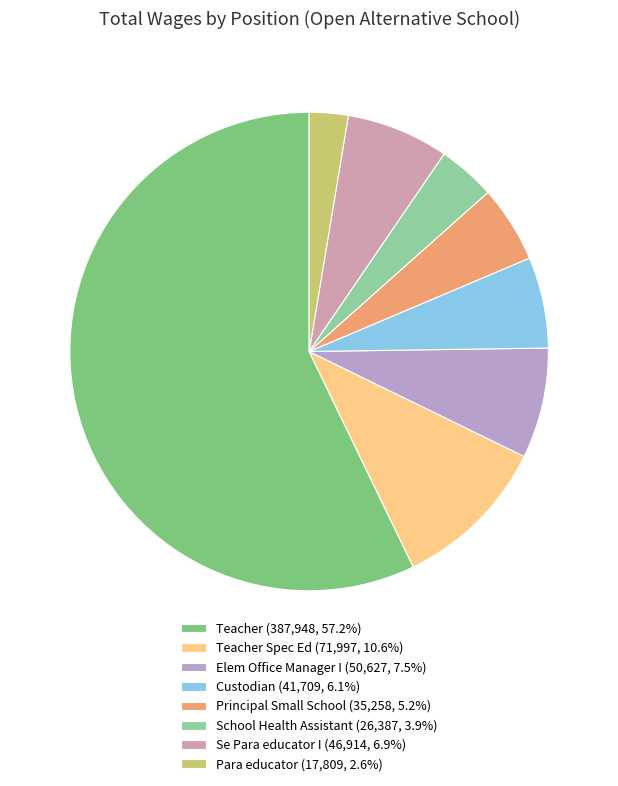

How many slices are in this pie chart?

8